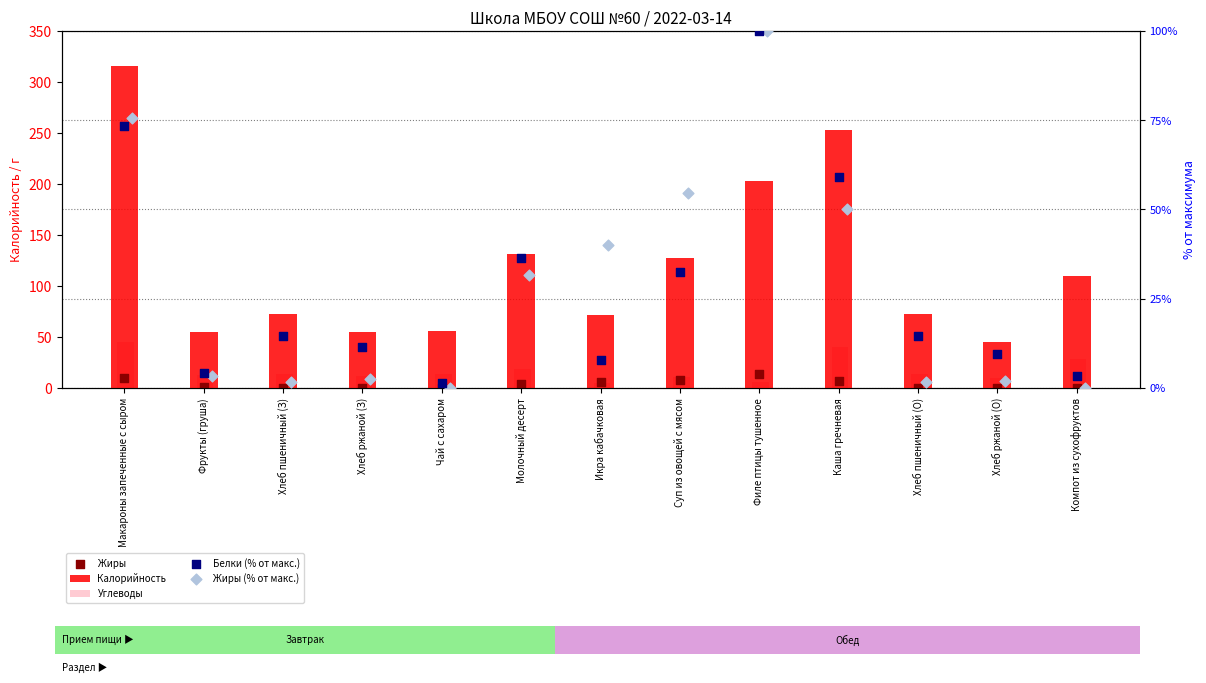

What are all the series names shown in the legend?

Калорийность, Углеводы, Жиры, Белки (% от макс.), Жиры (% от макс.)